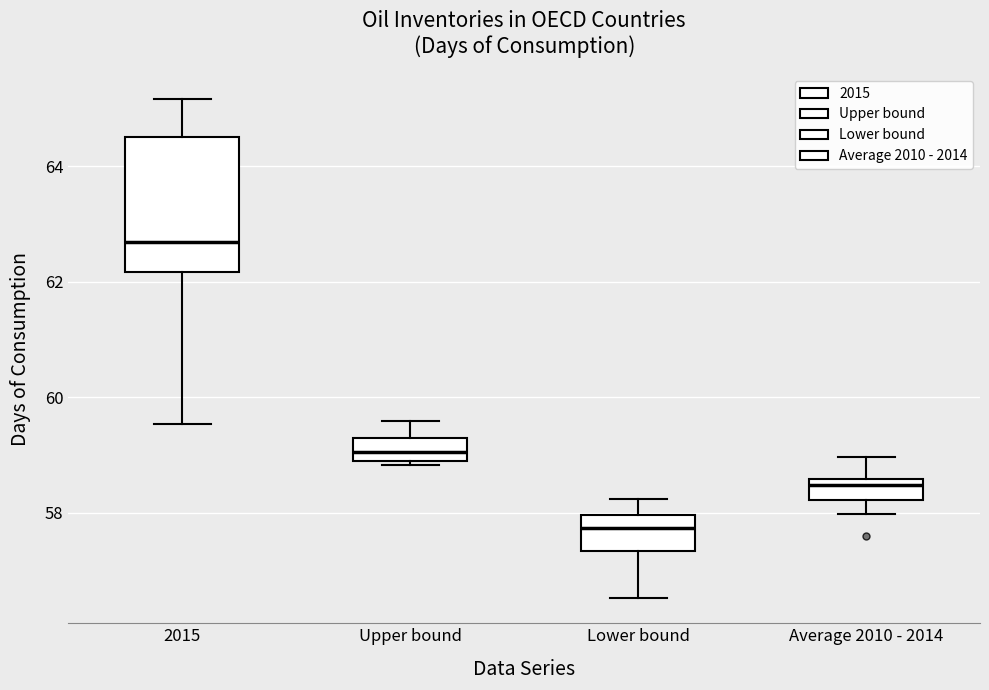

Which box's median line is the lowest?

Lower bound